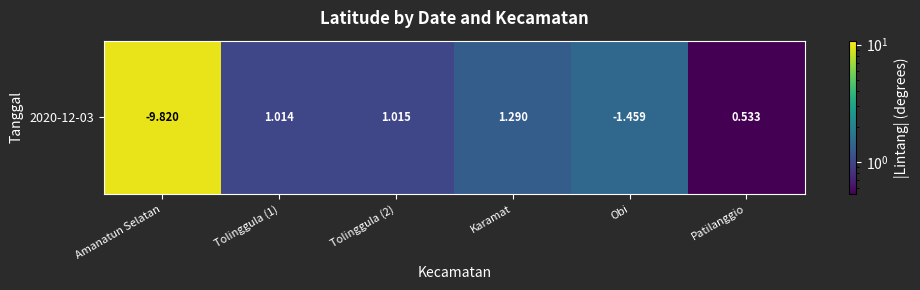

Is it true that the value at Patilanggio is 0.3?

False